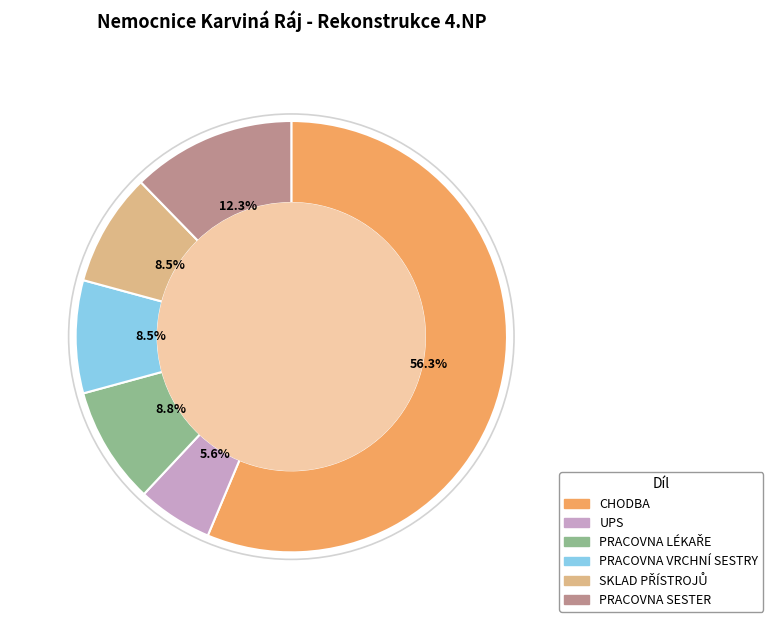

The UPS slice represents 1% of the pie. True or false?

False